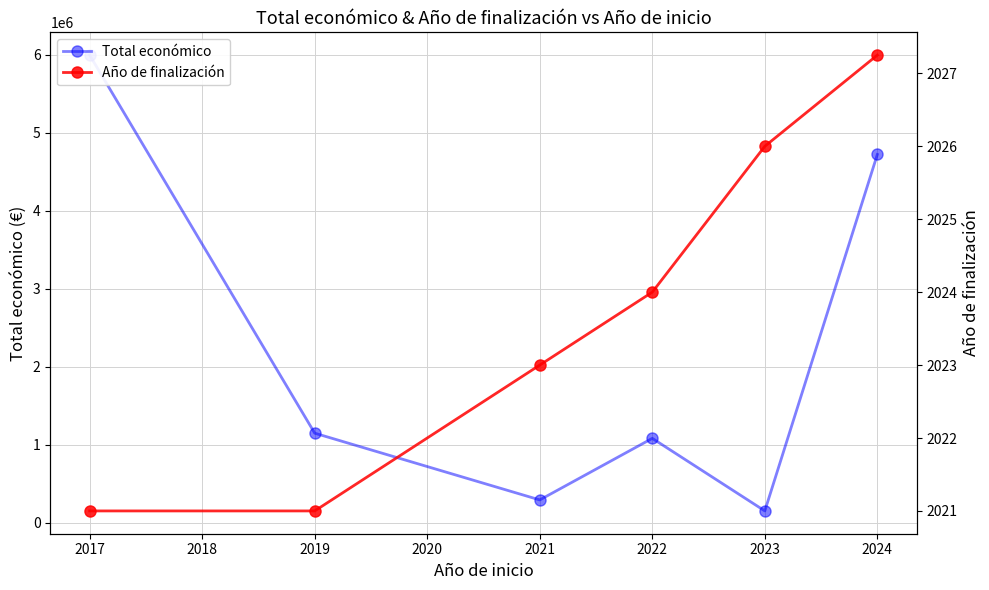

What is the value of the Año de finalización point at the 3rd from the left?

2023.0